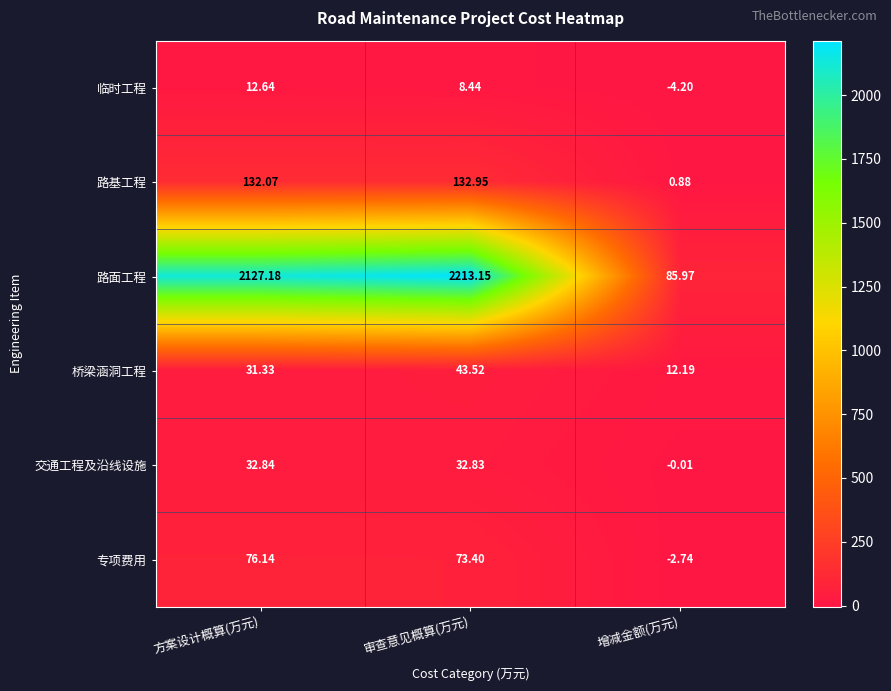

Which category has the highest value in the 专项费用 series?

方案设计概算(万元)